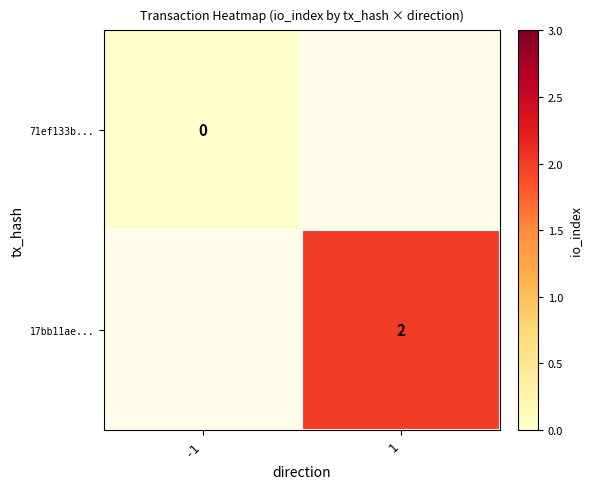

The value of 17bb11ae... at 1 is 4. True or false?

False